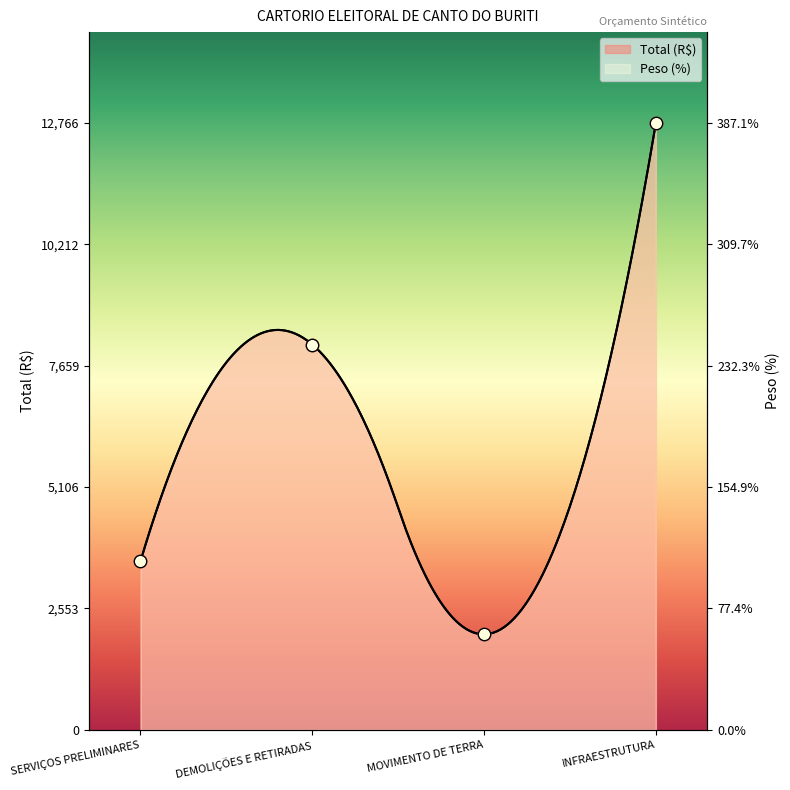

At which category is the sum across all series the highest?

INFRAESTRUTURA